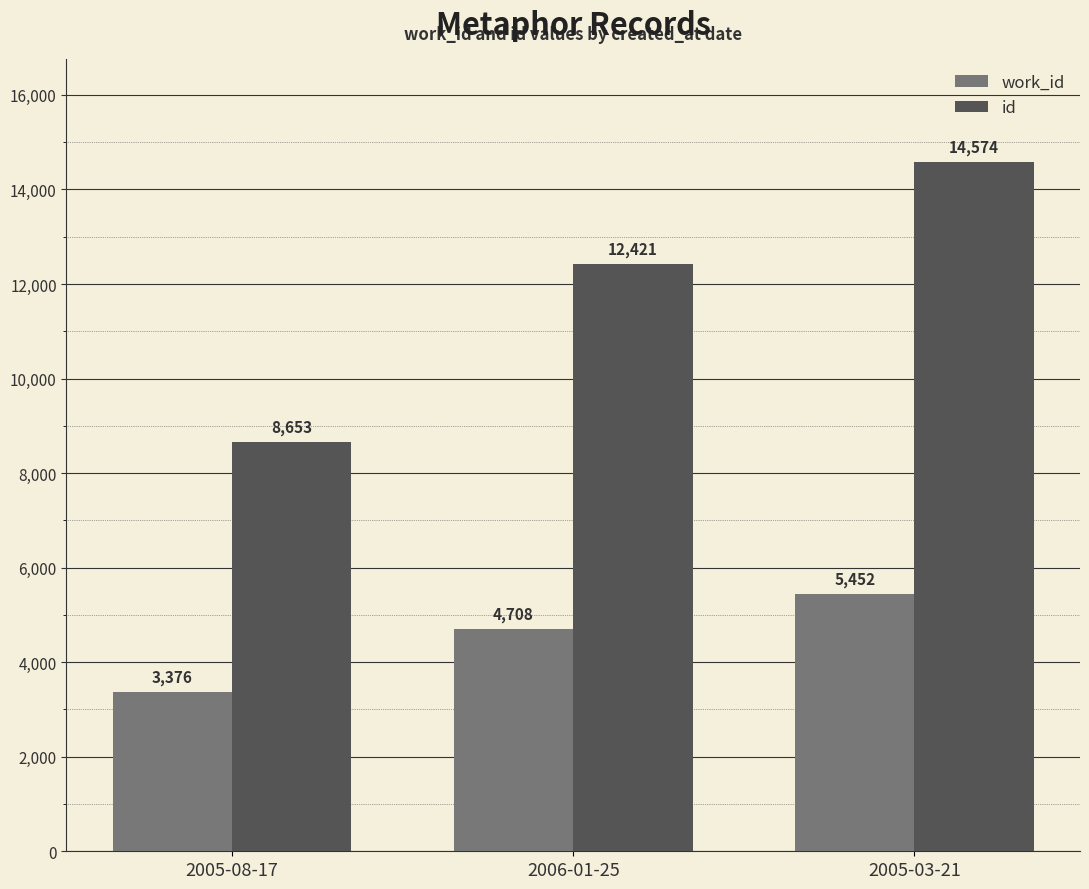

Rank the categories by id value from lowest to highest.

2005-08-17, 2006-01-25, 2005-03-21